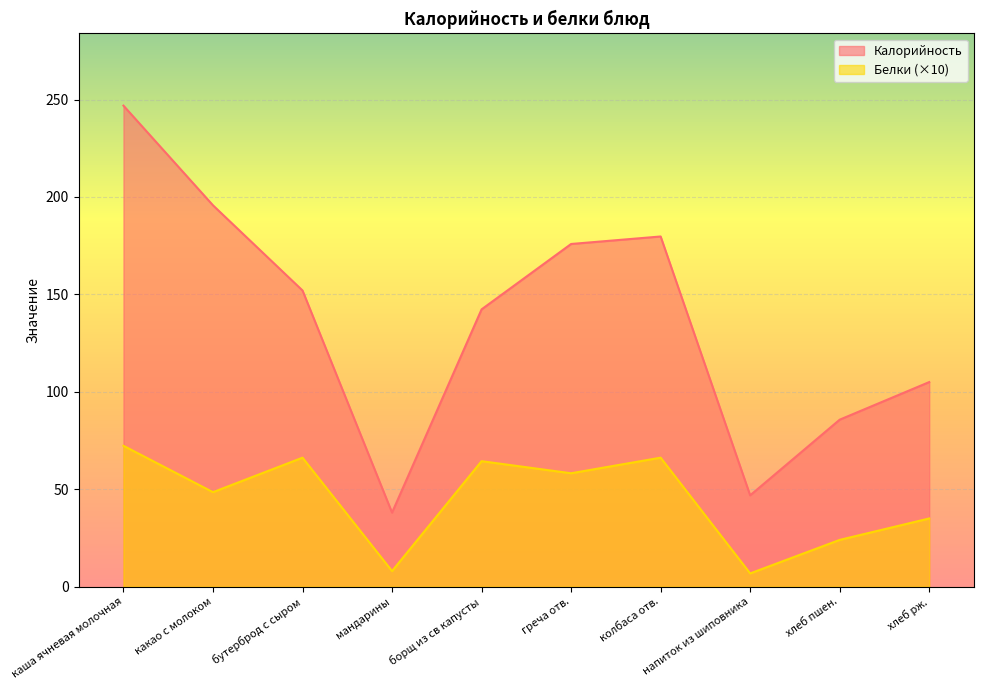

Between какао с молоком and хлеб пшен., which series saw the biggest shift?

Калорийность